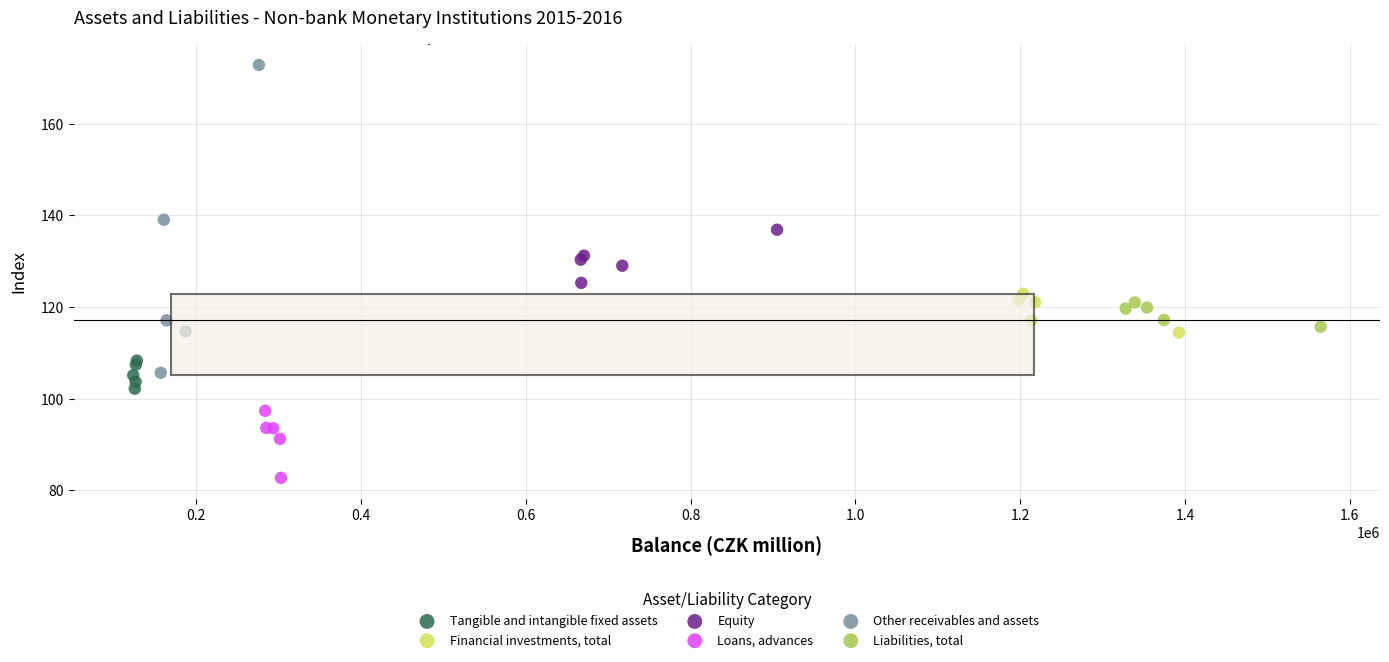

Which series reaches the minimum Y coordinate?

Loans, advances